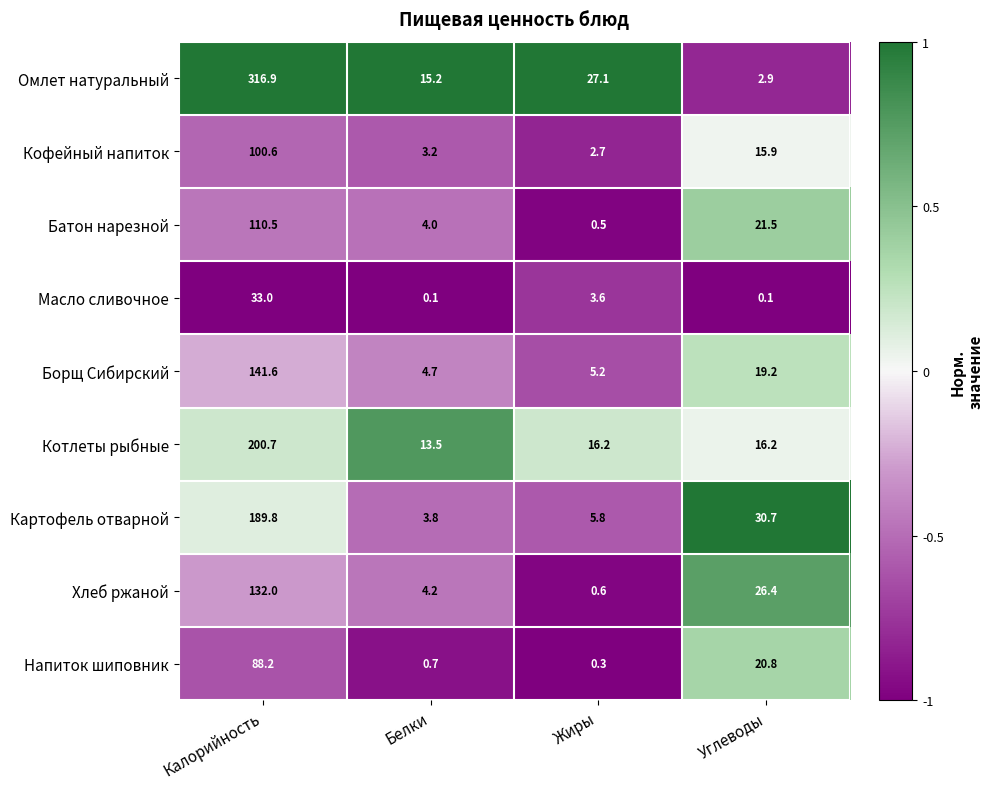

What value does the Хлеб ржаной series have at Углеводы?

26.4